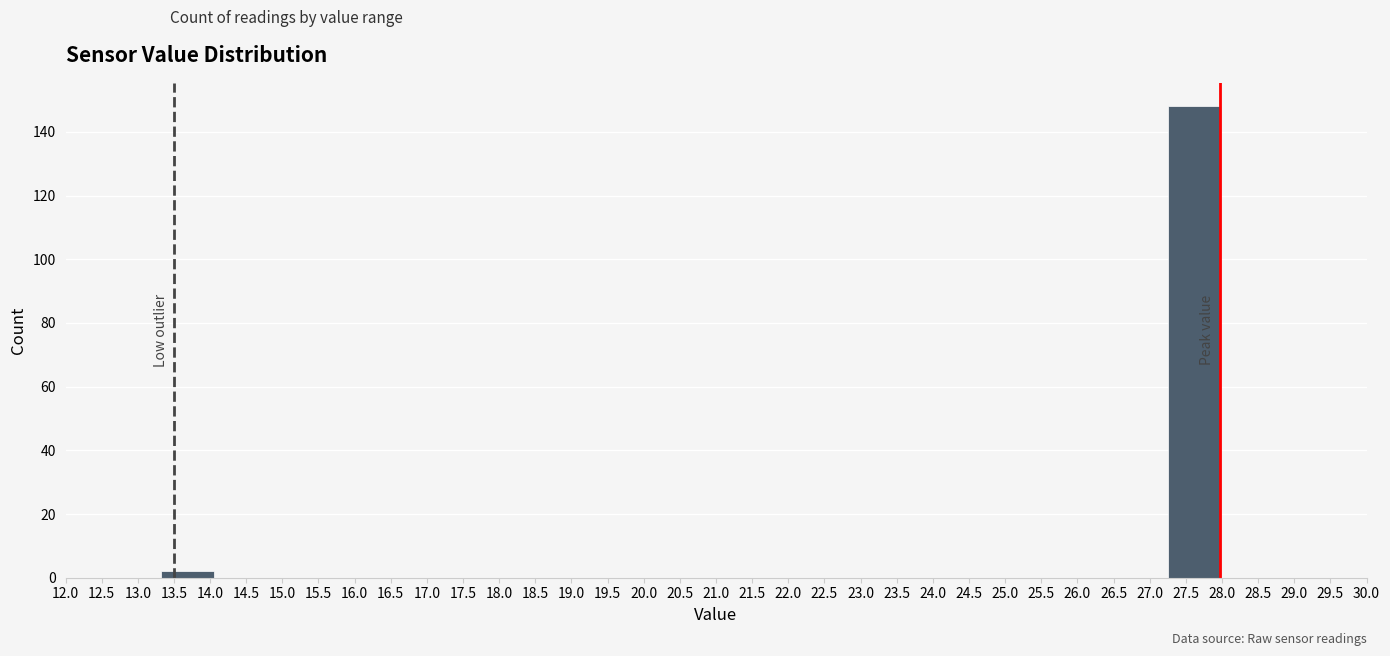

Reading left to right, transcribe this chart: for each bar, give the range it covers on the x-axis and its height. Neither the bar edges nor the heights are printed on the chart, so give them approximately, as read against the axes.

13.30 to 14.05: 2
14.05 to 14.80: 0
14.80 to 15.50: 0
15.50 to 16.25: 0
16.25 to 17.00: 0
17.00 to 17.70: 0
17.70 to 18.45: 0
18.45 to 19.20: 0
19.20 to 19.90: 0
19.90 to 20.65: 0
20.65 to 21.40: 0
21.40 to 22.10: 0
22.10 to 22.85: 0
22.85 to 23.60: 0
23.60 to 24.30: 0
24.30 to 25.05: 0
25.05 to 25.80: 0
25.80 to 26.50: 0
26.50 to 27.25: 0
27.25 to 28.00: 148